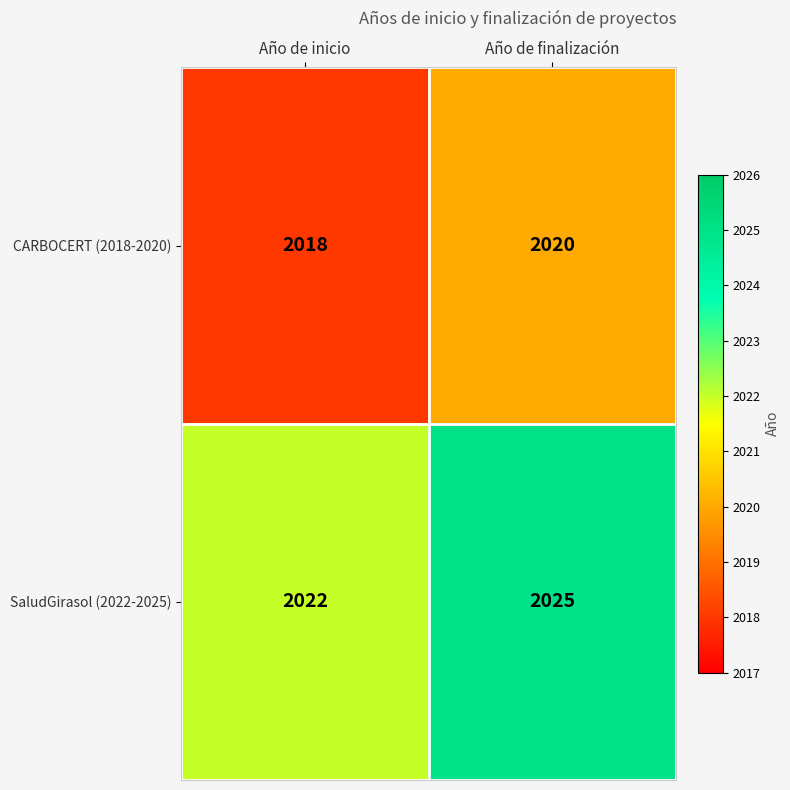

Which label corresponds to the largest value in the chart?

Año de finalización